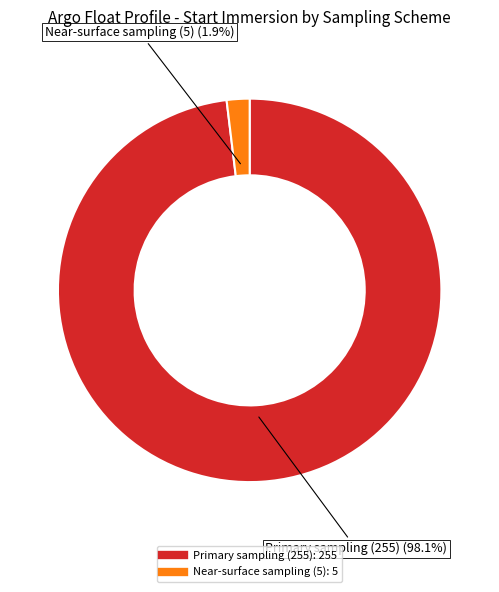

What percentage is the Primary sampling (255) slice, to the nearest percent?

98%